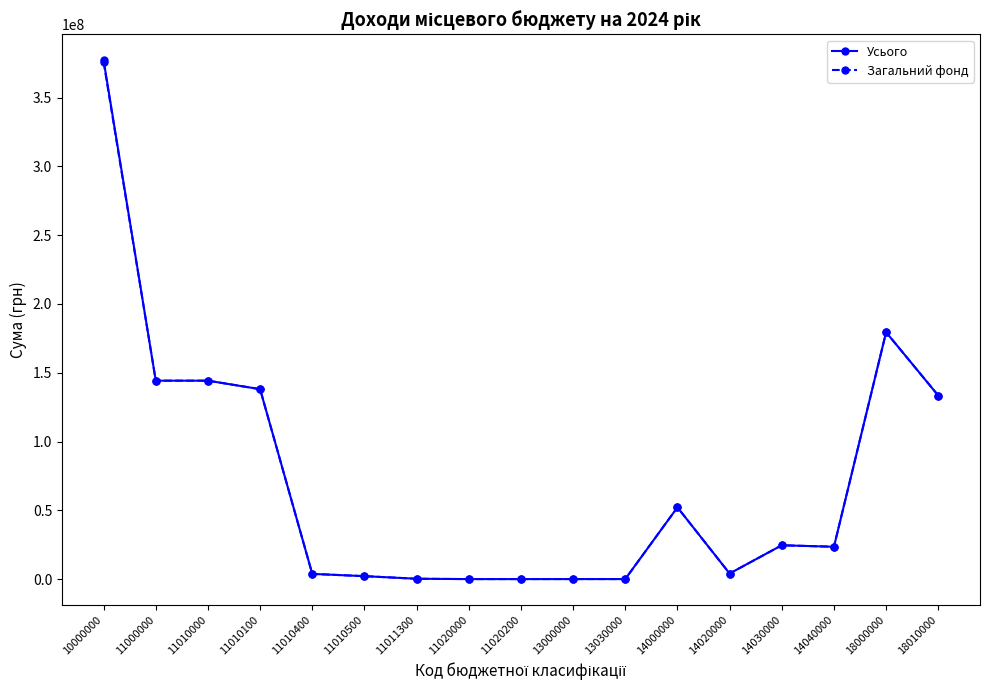

True or false: Усього has more than 0 points higher than both neighbors.

True